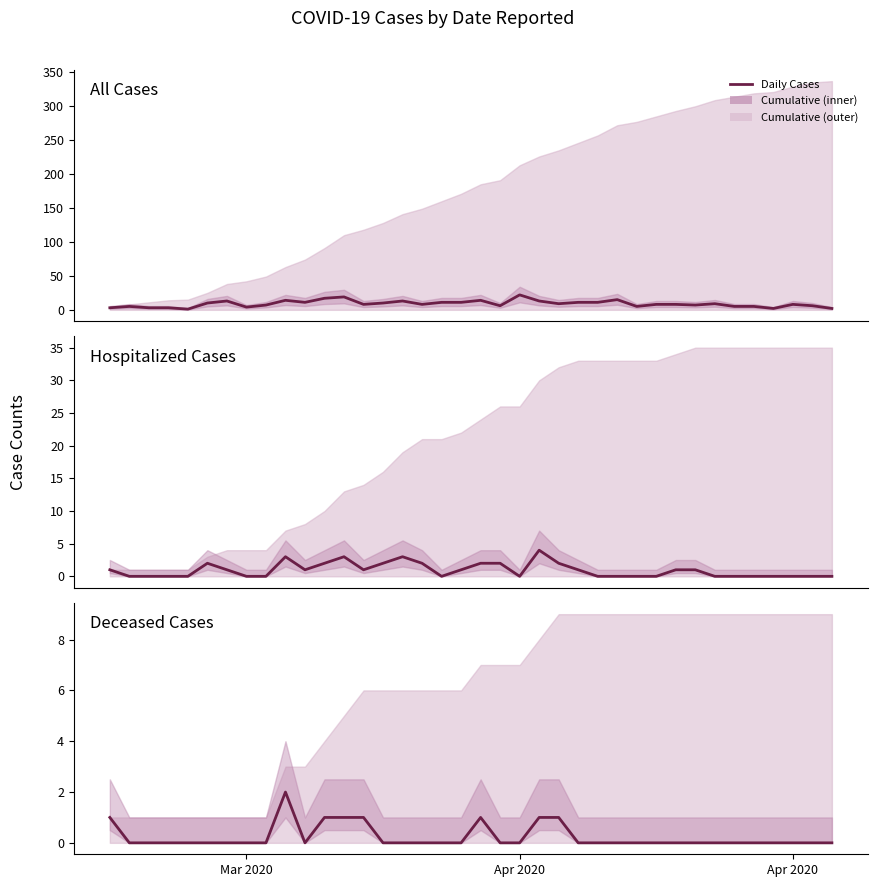

How many values in the Hospitalized Cases series are below 1?

19